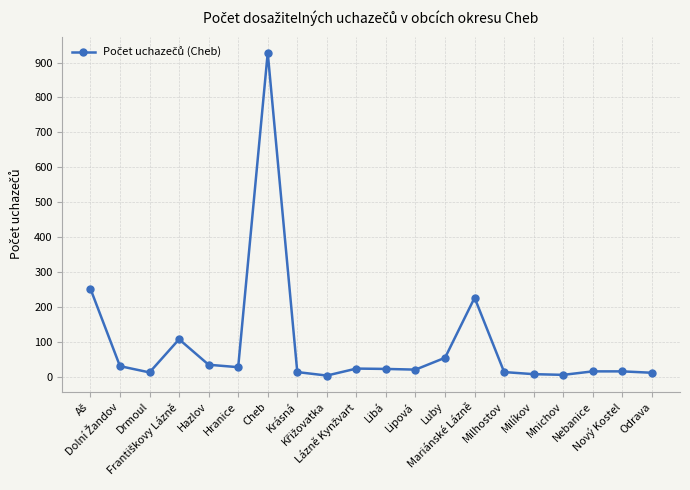

True or false: the data has more than 2 interior local peaks.

True